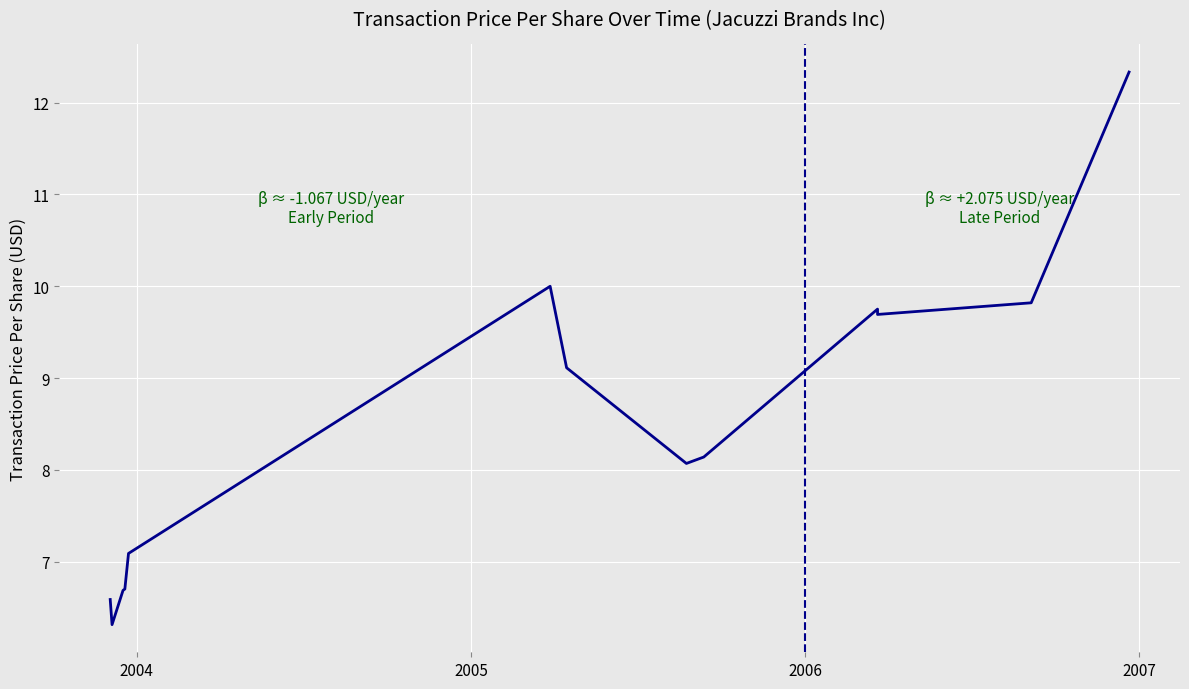

What is the difference between the second highest and minimum values?

3.7